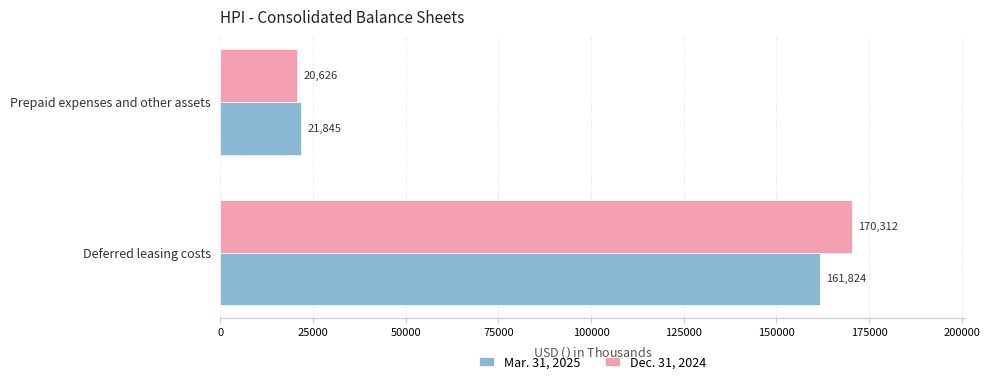

What is the difference between the highest and lowest values at Deferred leasing costs?

8488